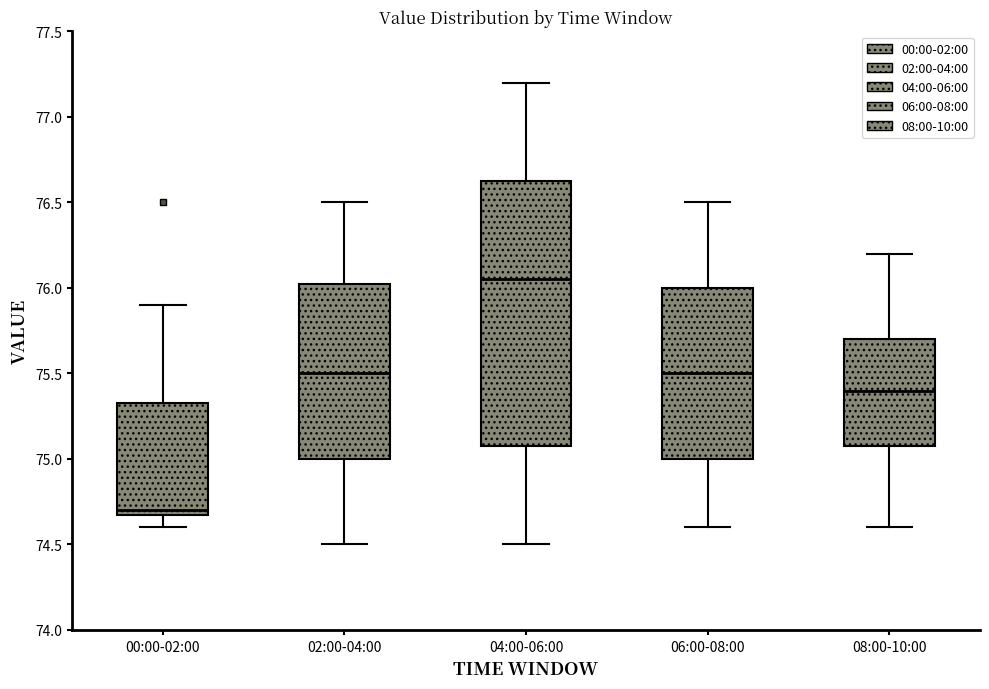

Reading left to right, transcribe this box plot: for each box, give where its median line is, the range the box spans, and where its two whiskers end, as read against the y-axis. The values are not printed on the chart, so give them approximately, as read against the axis.

00:00-02:00: median 74.70 (just above the box's lower edge), box 74.70 to 75.35, whiskers 74.60 to 75.90
02:00-04:00: median 75.50, box 75.00 to 76.05, whiskers 74.50 to 76.50
04:00-06:00: median 76.05, box 75.10 to 76.65, whiskers 74.50 to 77.20
06:00-08:00: median 75.50, box 75.00 to 76.00, whiskers 74.60 to 76.50
08:00-10:00: median 75.40, box 75.10 to 75.70, whiskers 74.60 to 76.20